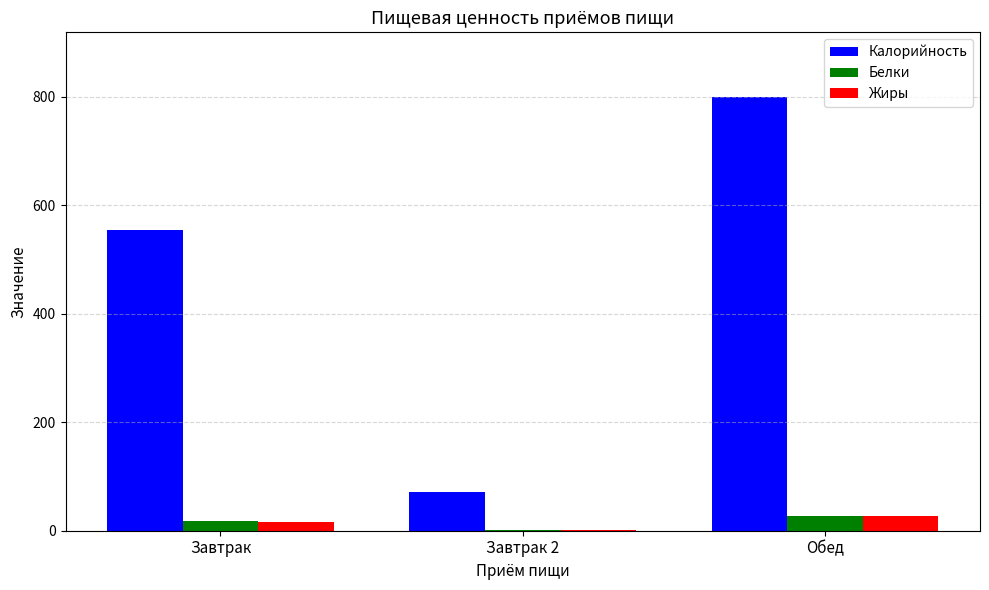

What is the spread (max minus min) of values at Завтрак 2?

71.5